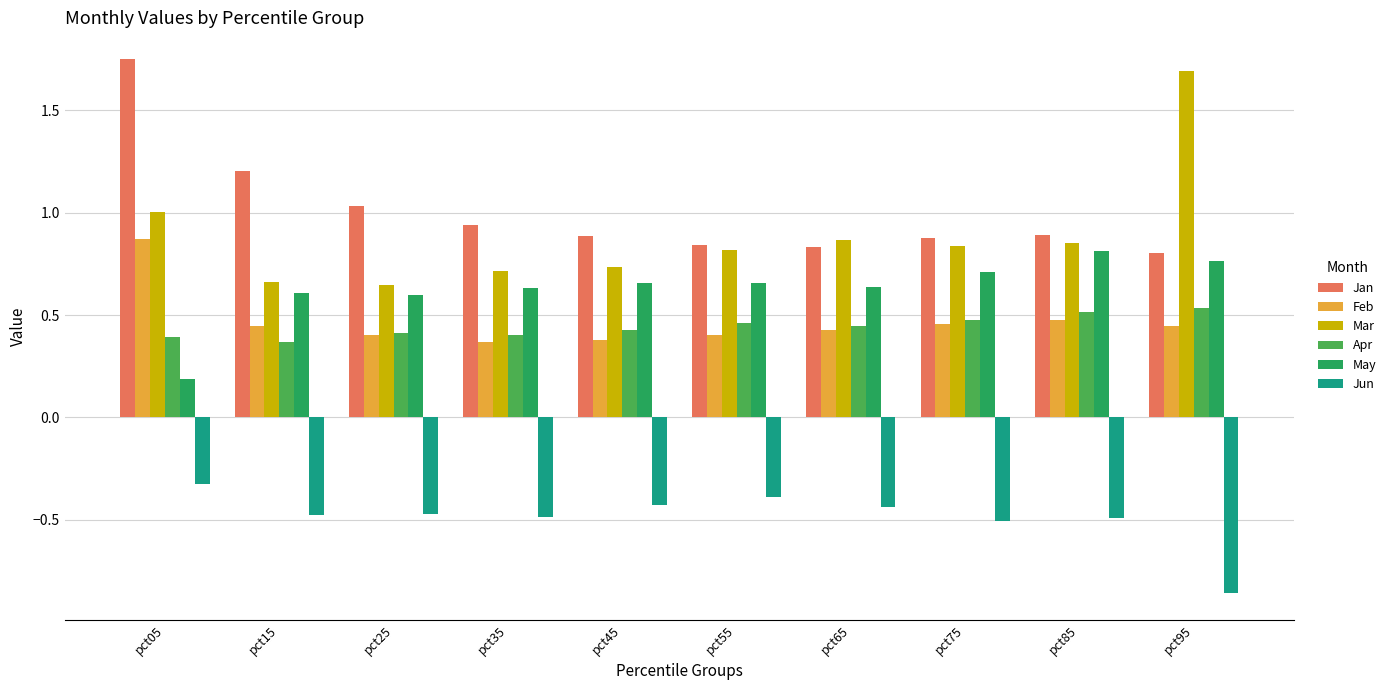

Which label corresponds to the largest value in the chart?

pct05